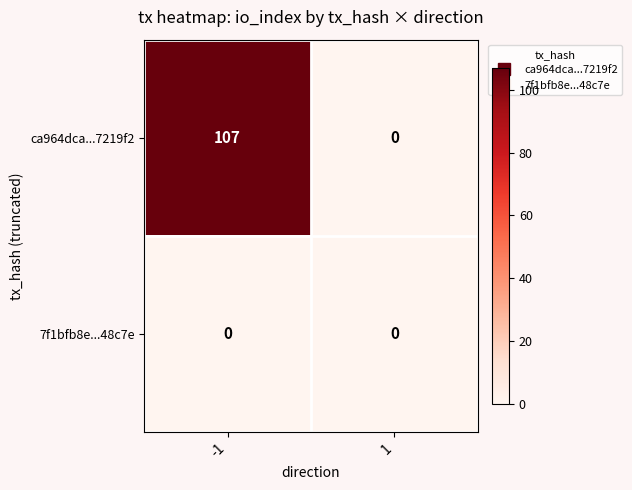

At -1, list the series in order from largest to smallest.

ca964dca...7219f2, 7f1bfb8e...48c7e